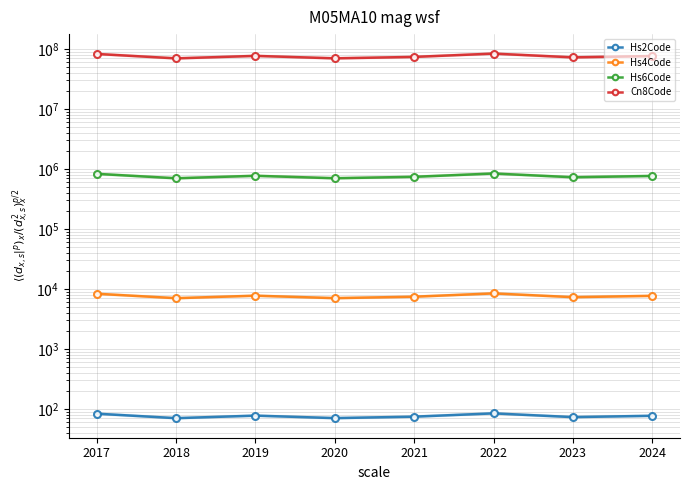

Between 2024 and 2022, which is larger?

2022